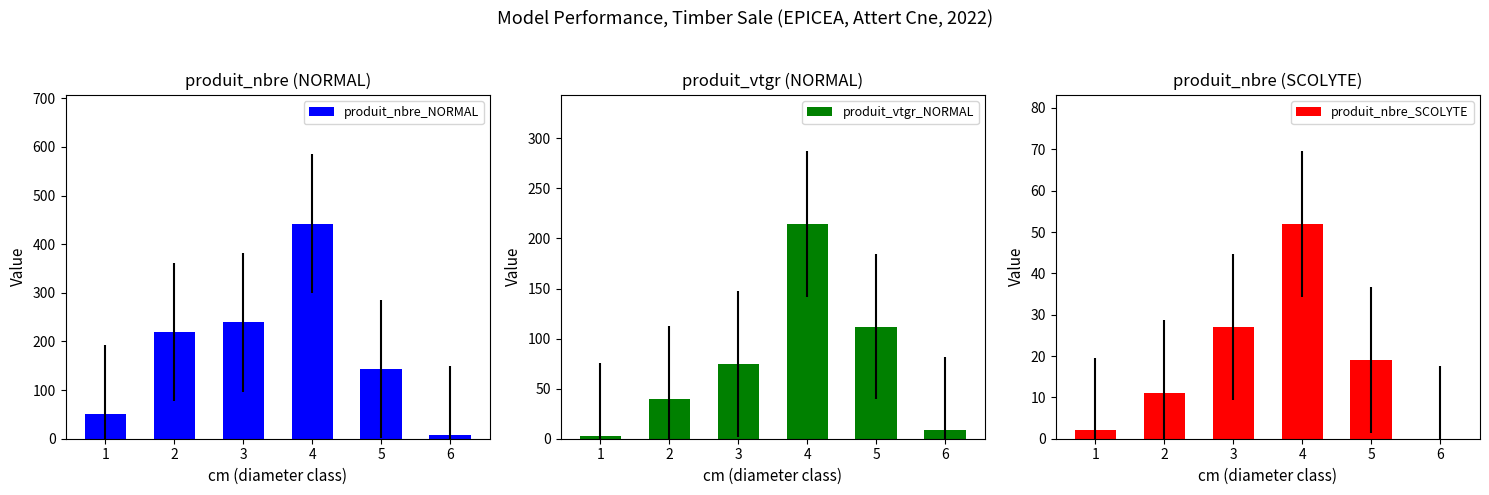

Is it true that produit_vtgr_NORMAL equals 35.5 at 5?

False